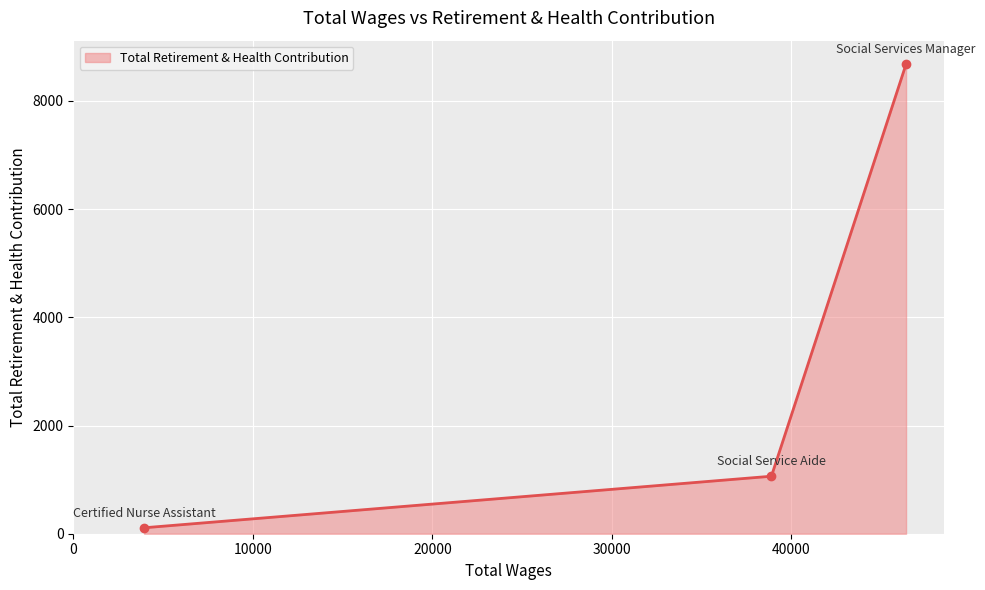

What is the value of the 3rd point from the left?

8681